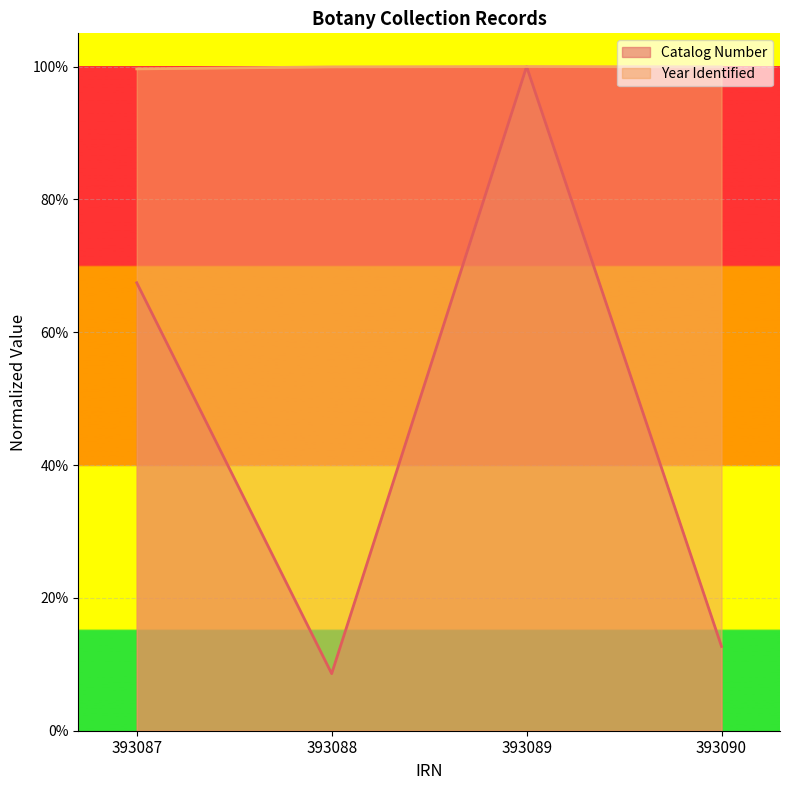

At how many categories does at least one series exceed 0?

4